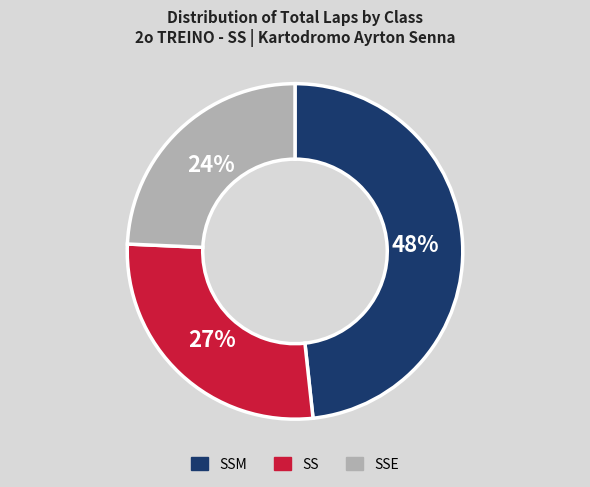

Is there any slice that represents more than half of the pie?

No